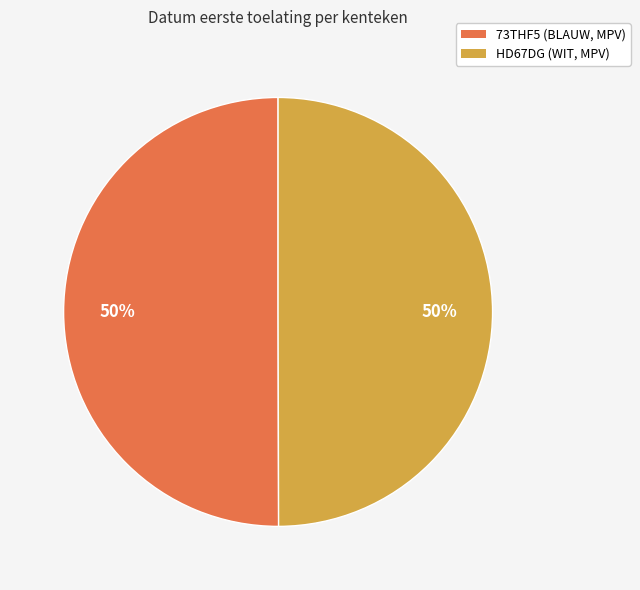

Is it true that HD67DG (WIT, MPV) is 50% of the pie?

True